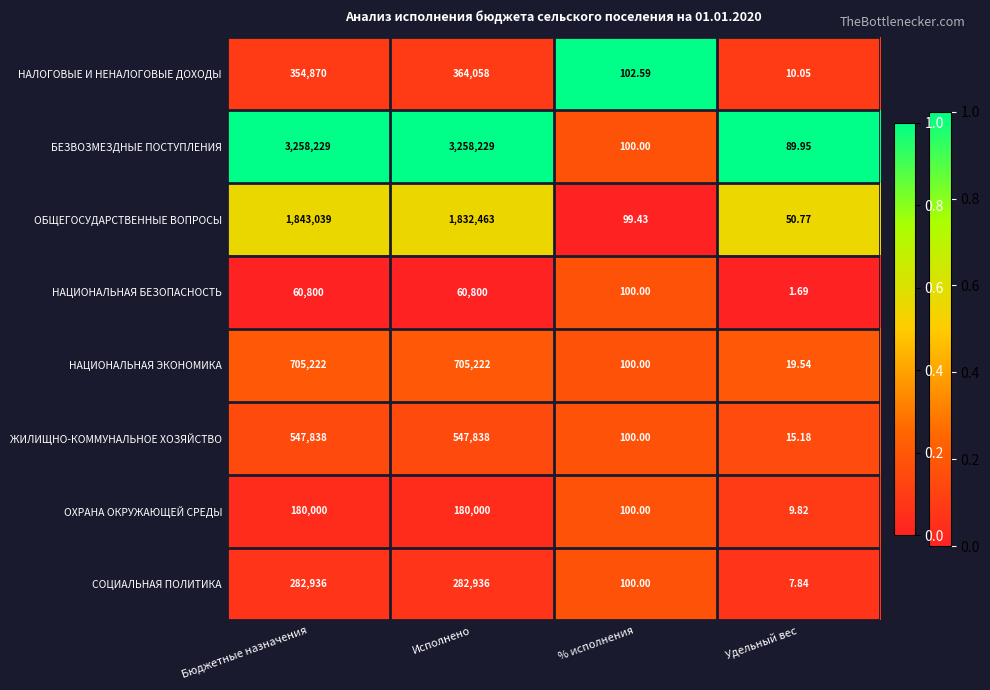

At which category does the chart reach its minimum across all series?

Удельный вес